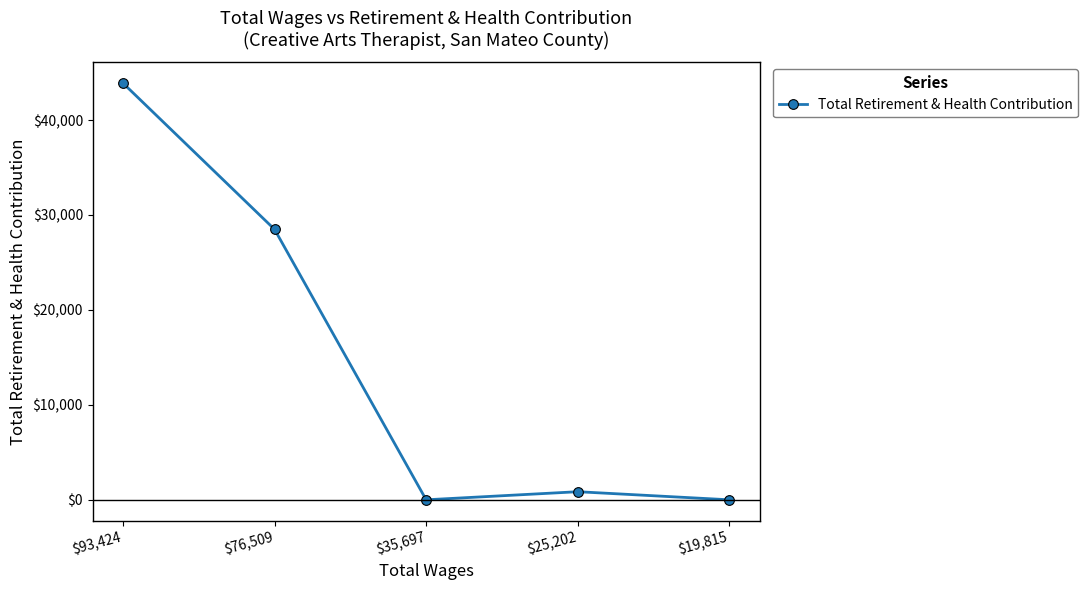

Reading left to right, what are all the values shown in this chart?

$93,424=43891	$76,509=28485	$35,697=0	$25,202=852	$19,815=0